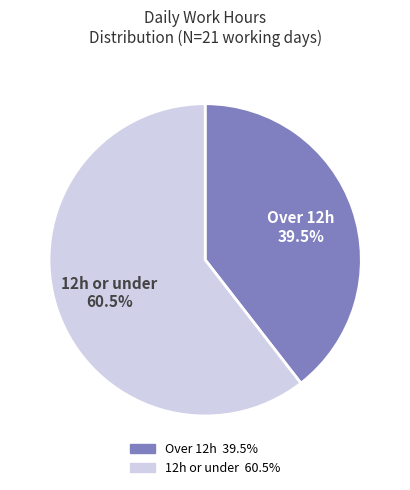

Which category has the smallest portion of the pie?

Over 12h